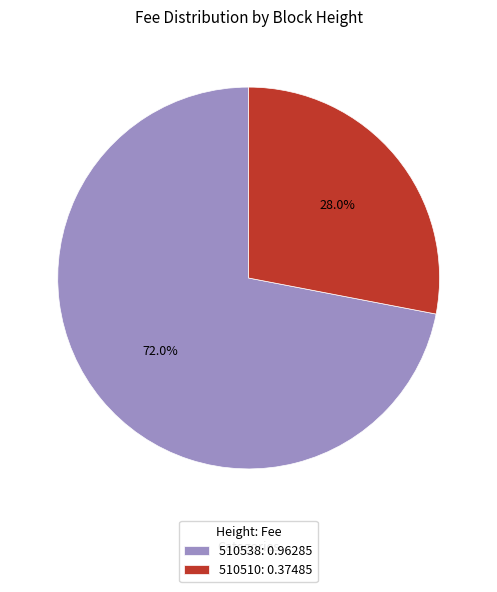

Between 510538 and 510510, which is larger?

510538